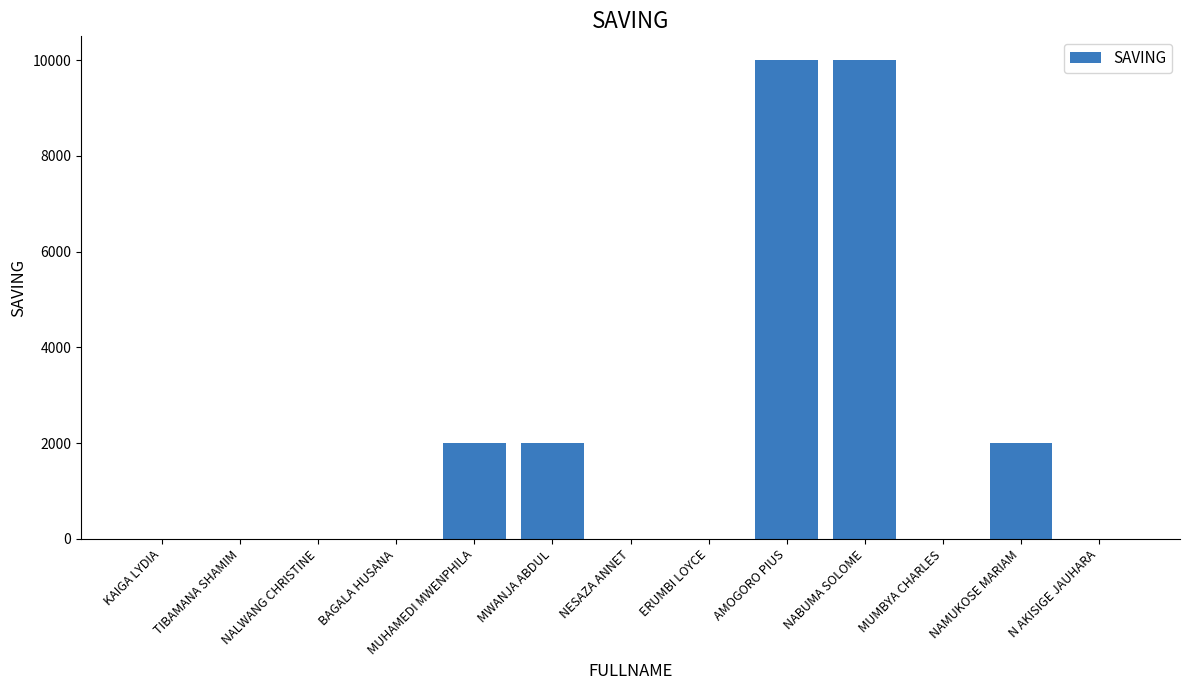

Reading left to right, list all the values displayed in this chart.

KAIGA LYDIA=0	TIBAMANA SHAMIM=0	NALWANG CHRISTINE=0	BAGALA HUSANA=0	MUHAMEDI MWENPHILA=2000	MWANJA ABDUL=2000	NESAZA ANNET=0	ERUMBI LOYCE=0	AMOGORO PIUS=10000	NABUMA SOLOME=10000	MUMBYA CHARLES=0	NAMUKOSE MARIAM=2000	N AKISIGE JAUHARA=0